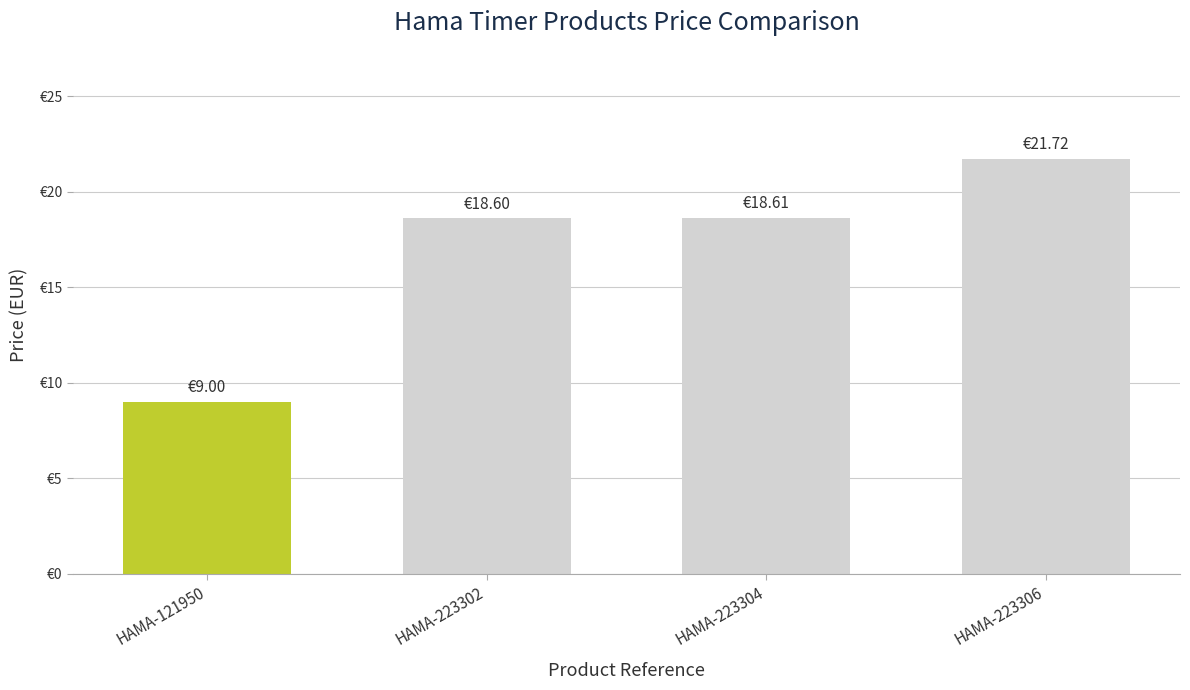

What is the approximate value at HAMA-223306?

21.7